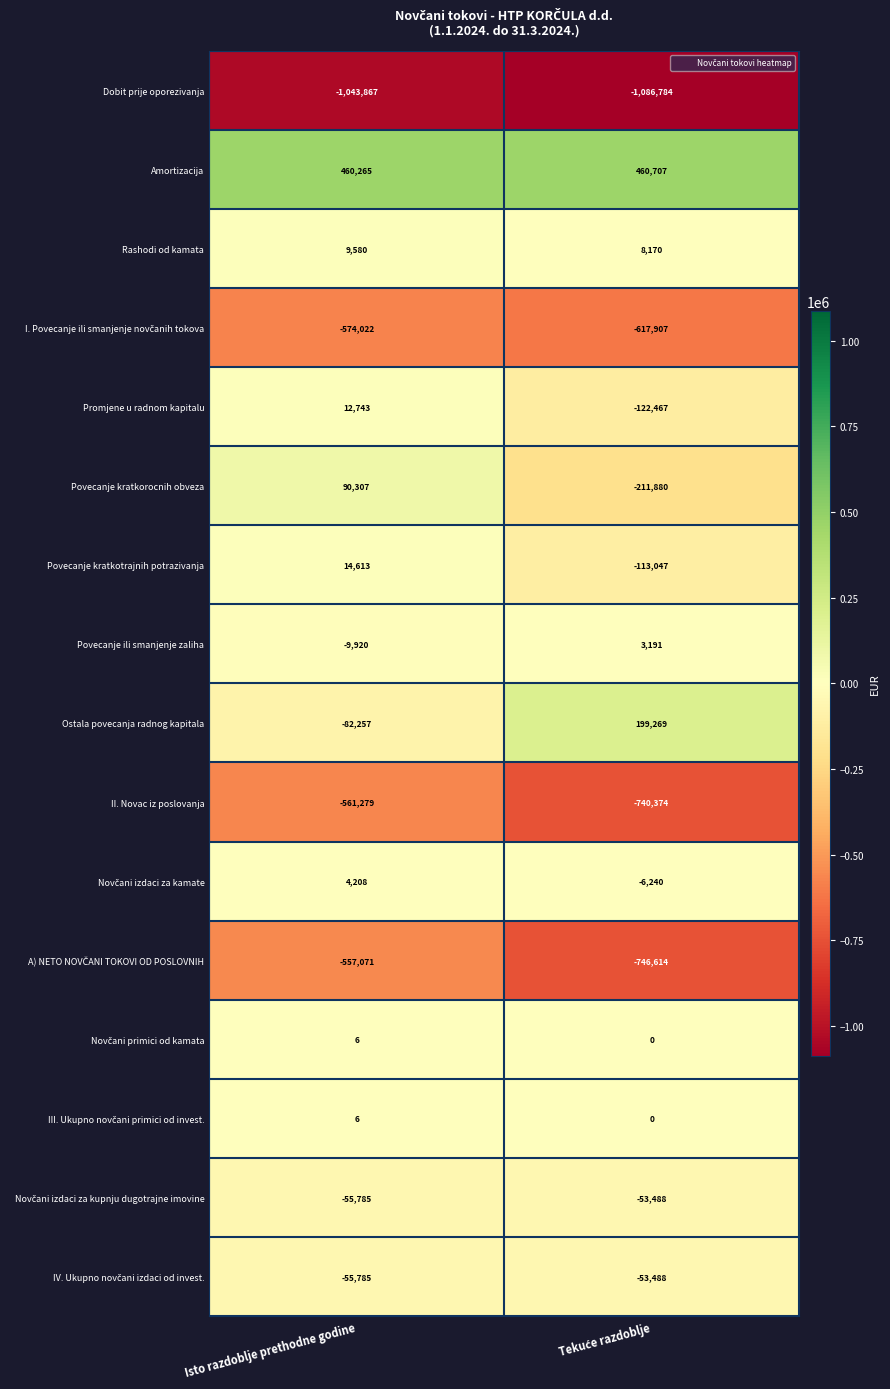

Read the II. Novac iz poslovanja value at Isto razdoblje prethodne godine.

-561279